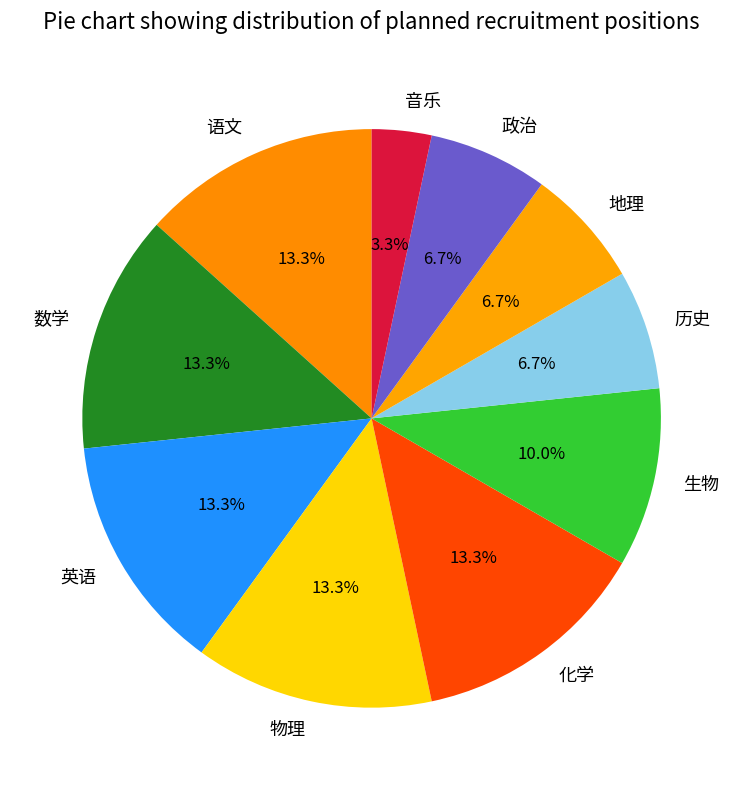

To the nearest percent, what is the average slice percentage?

10%